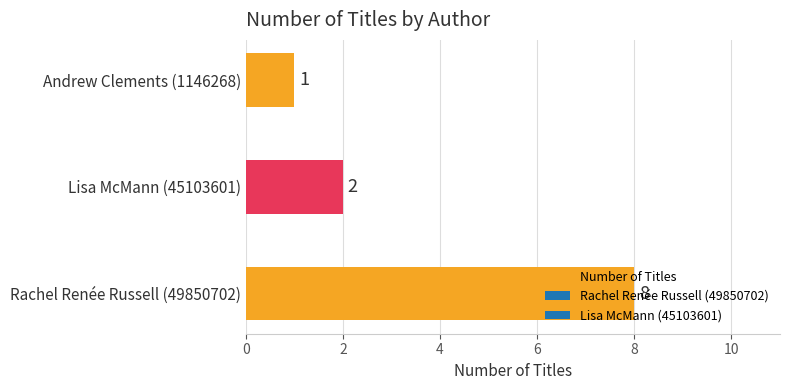

What is the average value?

4